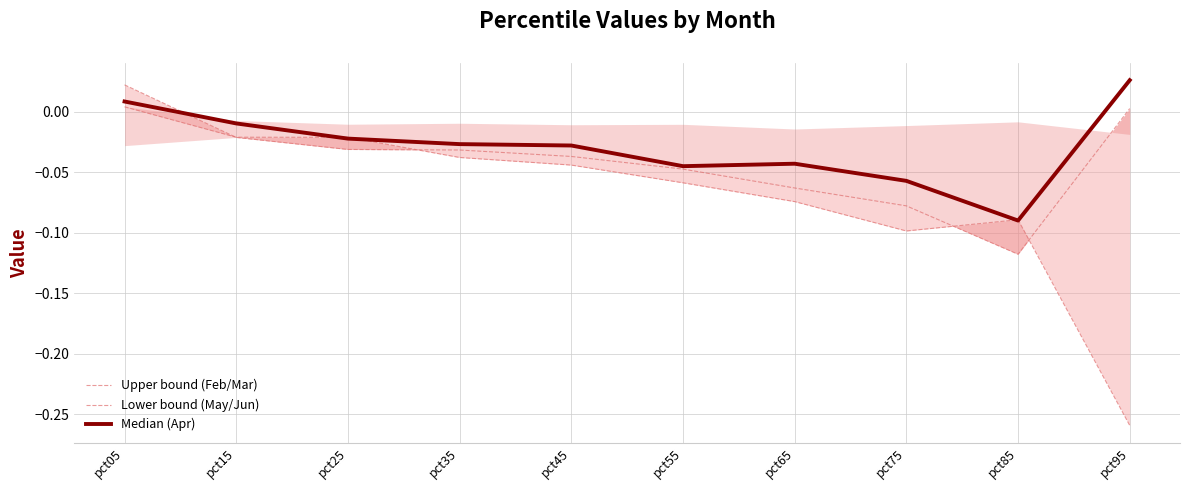

Is the value of Lower bound (May/Jun) at pct45 greater than the value of Median (Apr) at pct15?

No